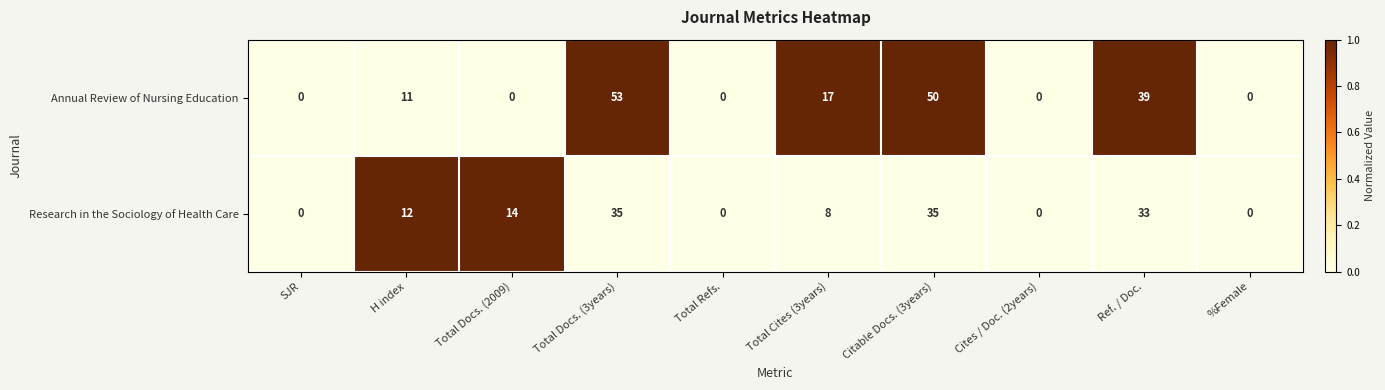

At which category does the chart reach its peak across all series?

Total Docs. (3years)